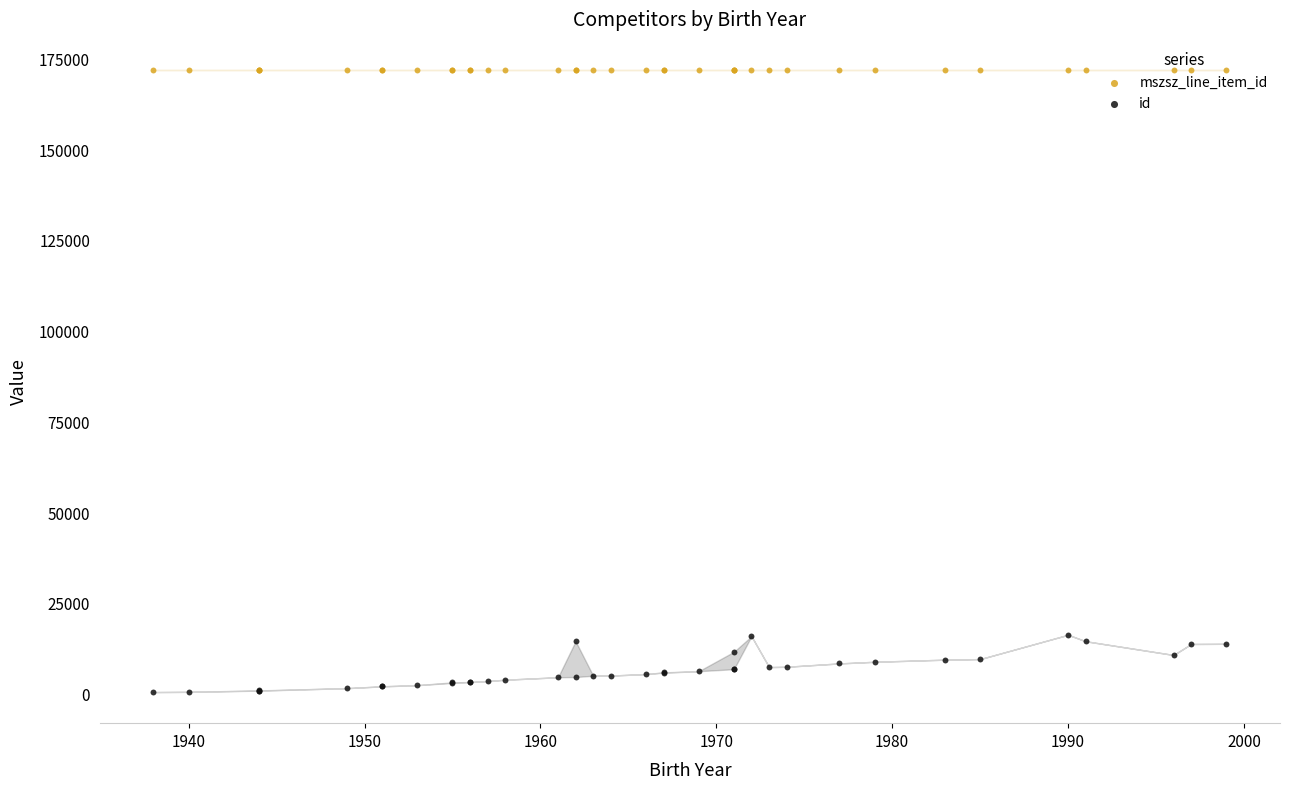

Which series contains the highest Y value?

mszsz_line_item_id